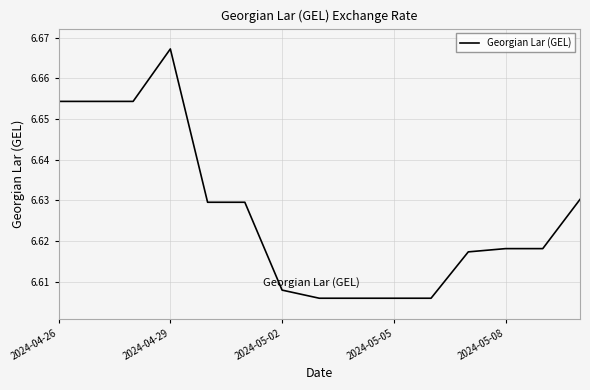

How many series are shown in this chart?

1